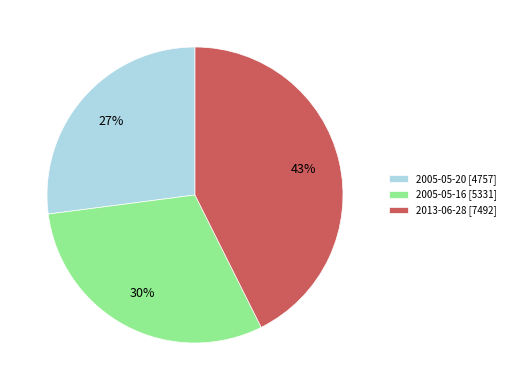

Does 2005-05-20 represent more than half of the total?

No